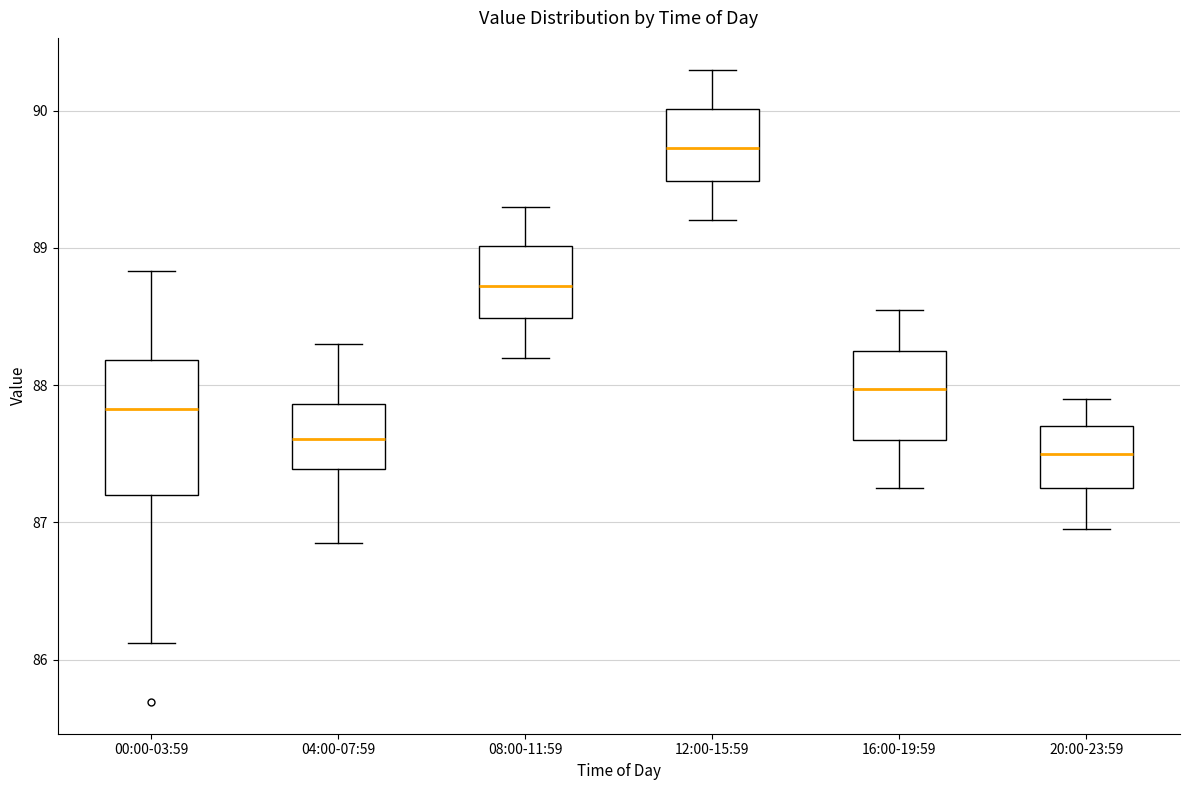

Where does the lower whisker of the box for 00:00-03:59 end on the y-axis? The values are not printed on the chart, so give them approximately, as read against the axis.

86.1